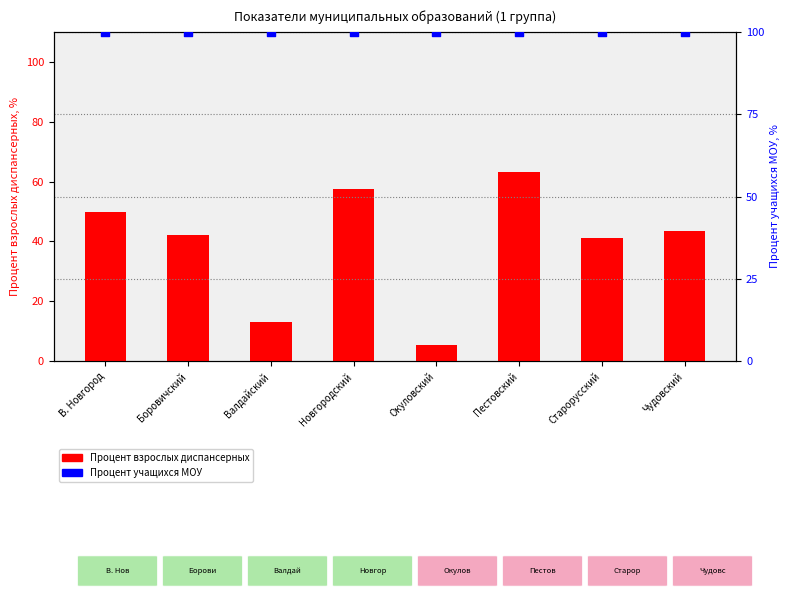

What is the total value across all series at Боровичский?

142.0